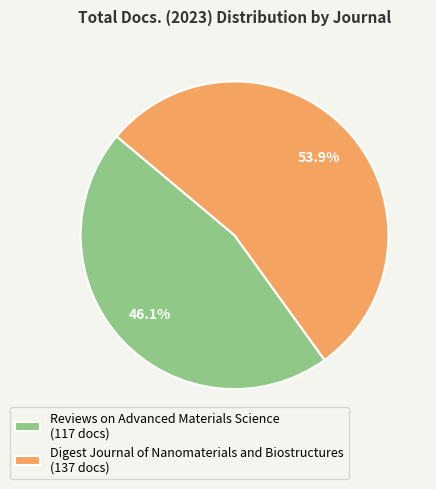

Rank the categories by value from highest to lowest.

Digest Journal of Nanomaterials and Biostructures, Reviews on Advanced Materials Science